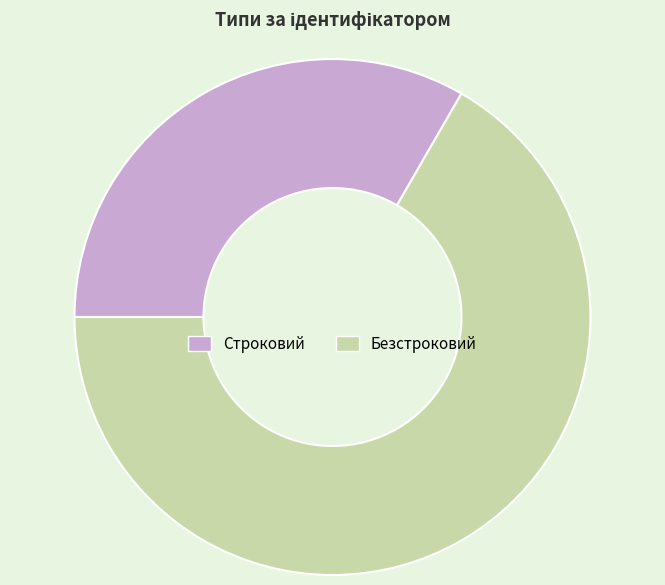

Count the number of slices in the pie.

2